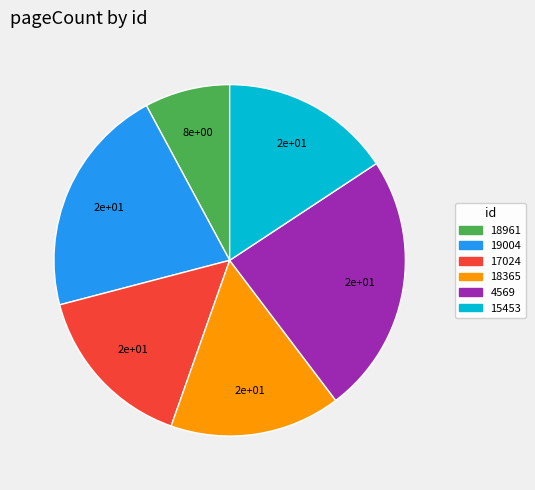

The 19004 slice represents 36% of the pie. True or false?

False